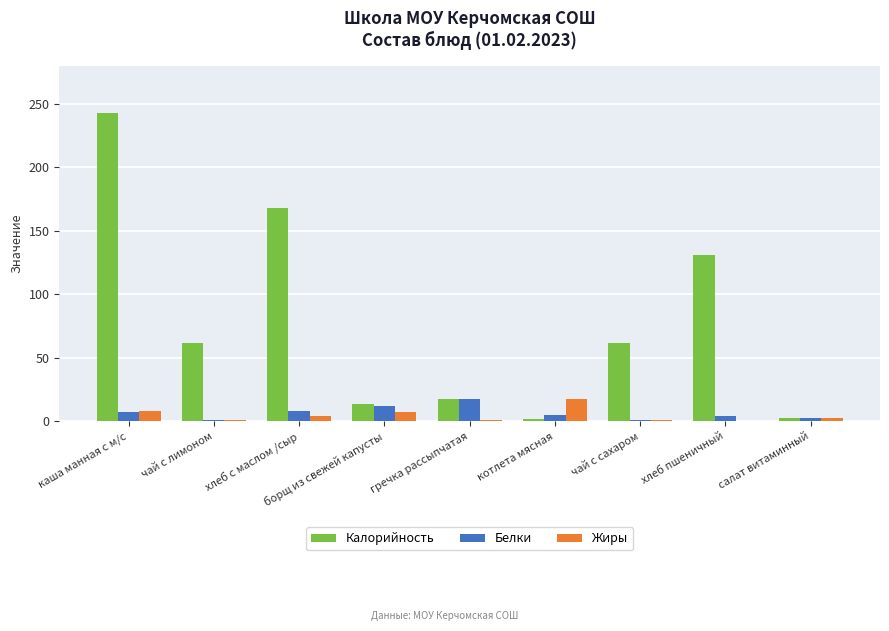

Which label corresponds to the largest value in the chart?

каша манная с м/с